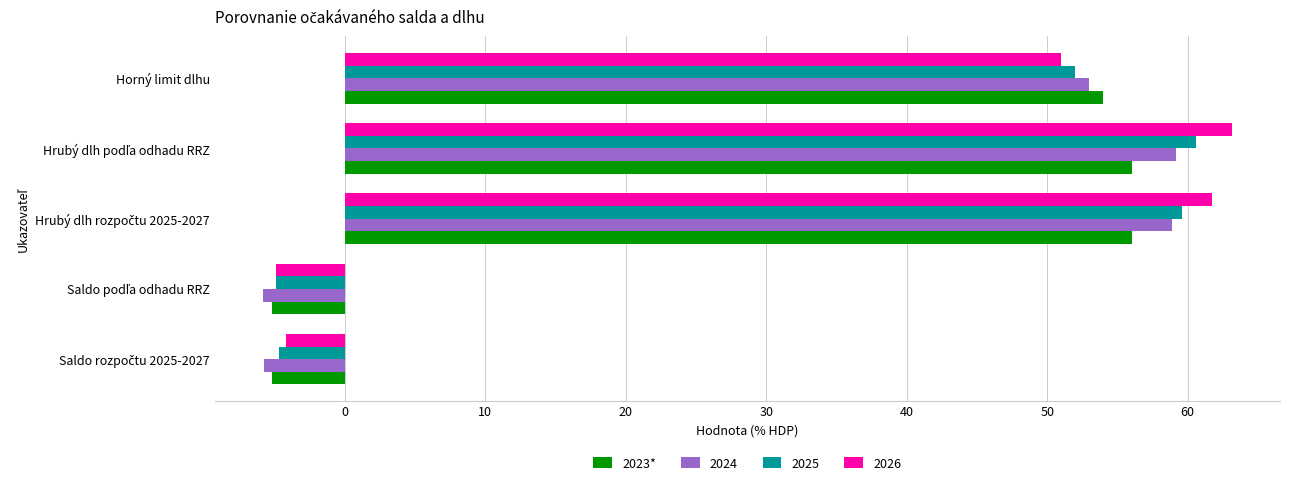

The 2023* series shows 14.6 at Horný limit dlhu. True or false?

False